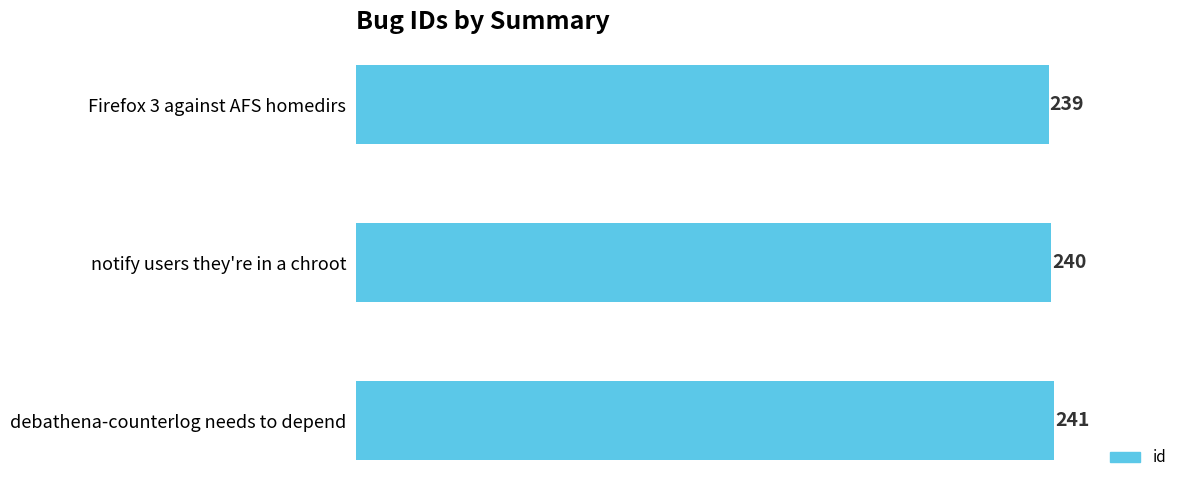

True or false: the data shows 115 at Firefox 3 against AFS homedirs.

False